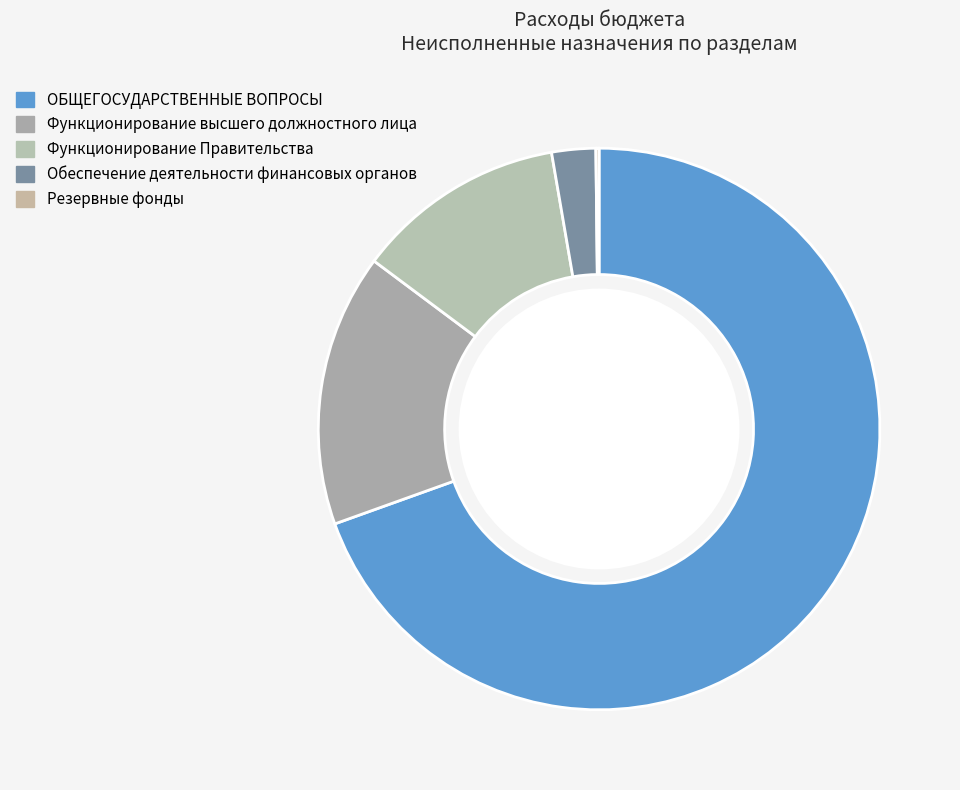

Is Резервные фонды the majority of the pie?

No